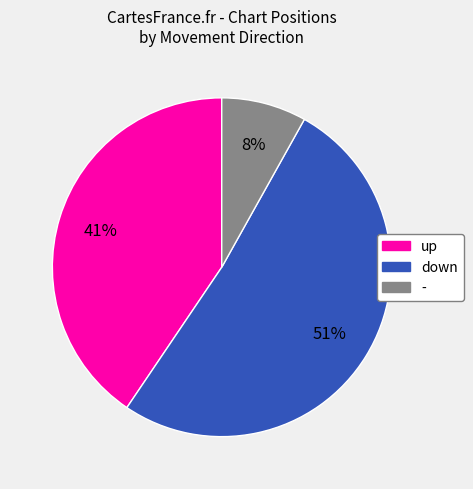

Is there any slice that represents more than half of the pie?

Yes